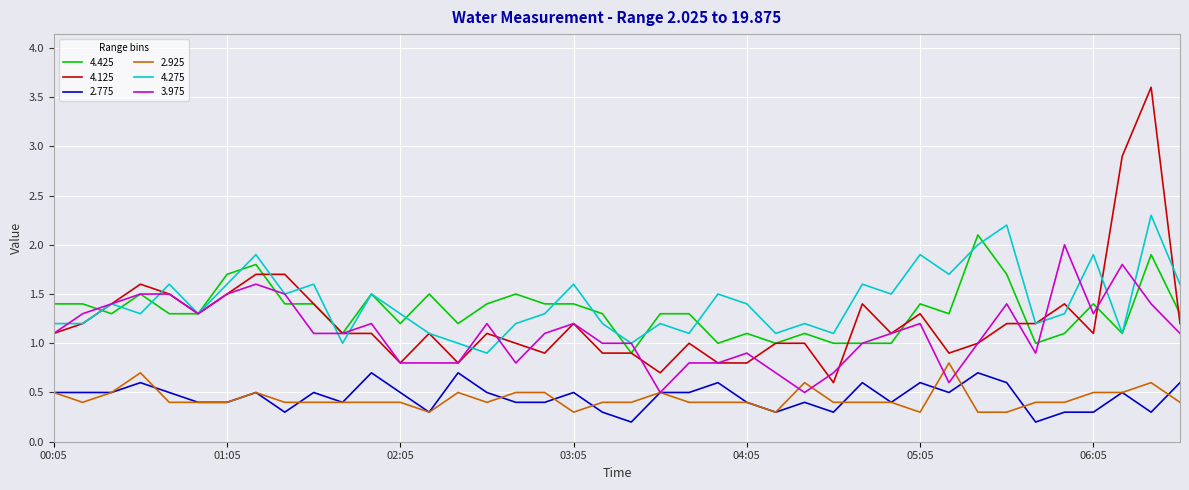

What is the difference between the second highest and second lowest values in the 2.775 series?

0.5